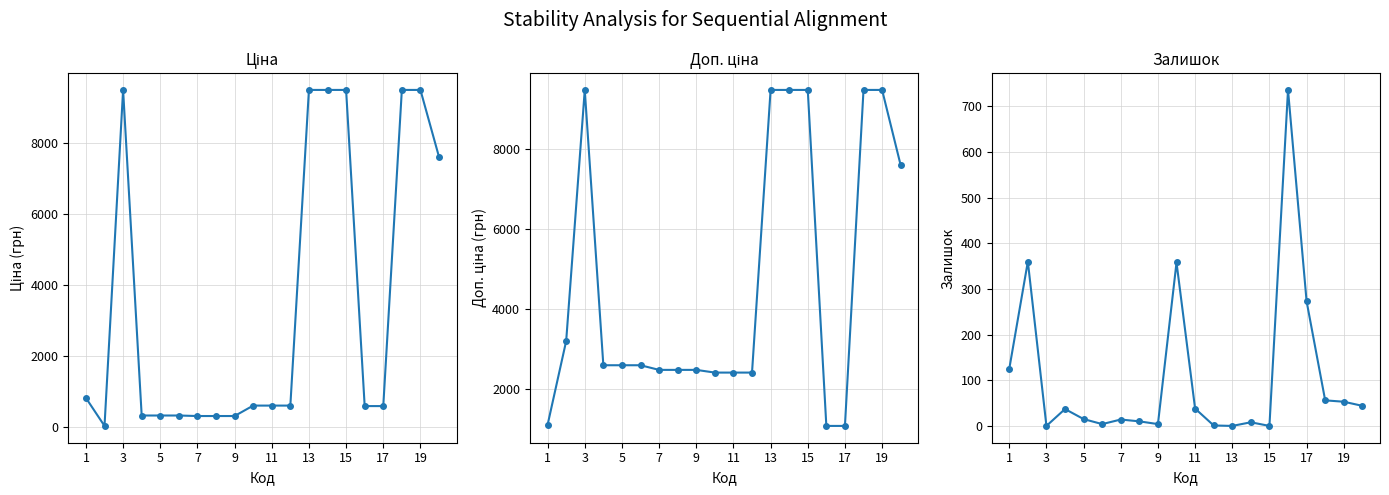

Count the number of data series in this chart.

3